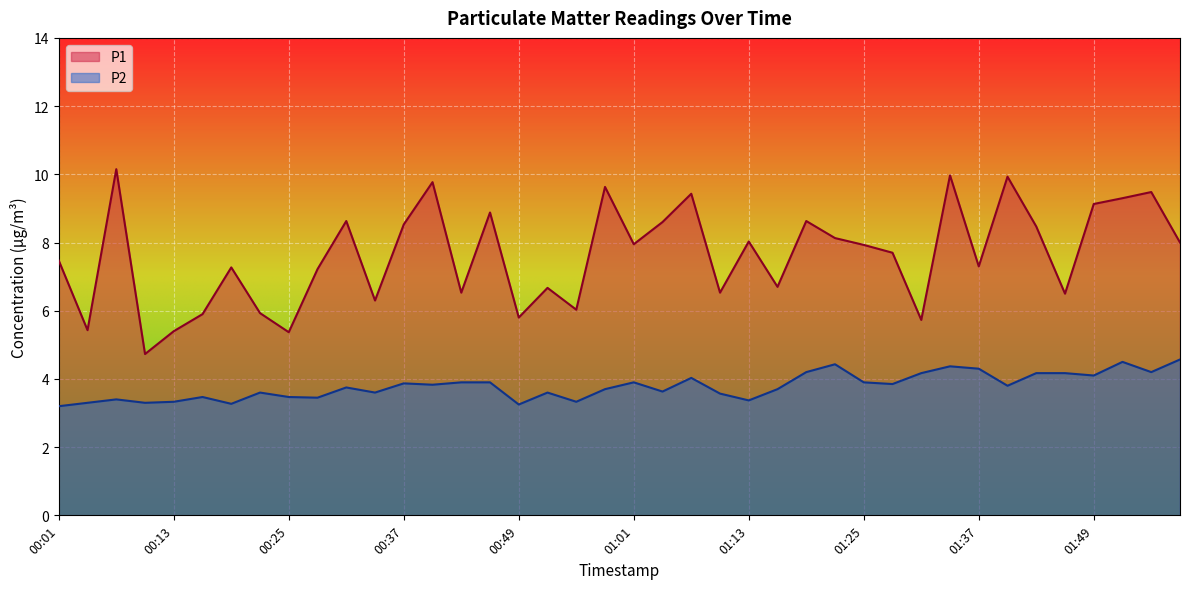

What is the sum of the P2 values at 00:49 and 00:31?

7.0